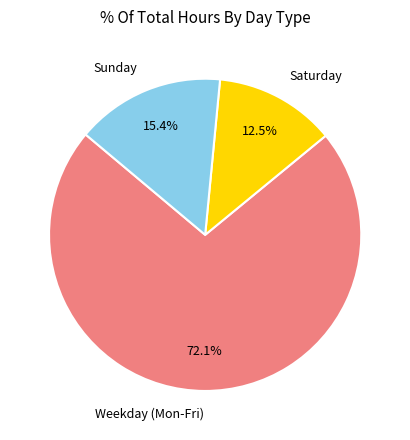

Rank the categories by value from highest to lowest.

Weekday (Mon-Fri), Sunday, Saturday